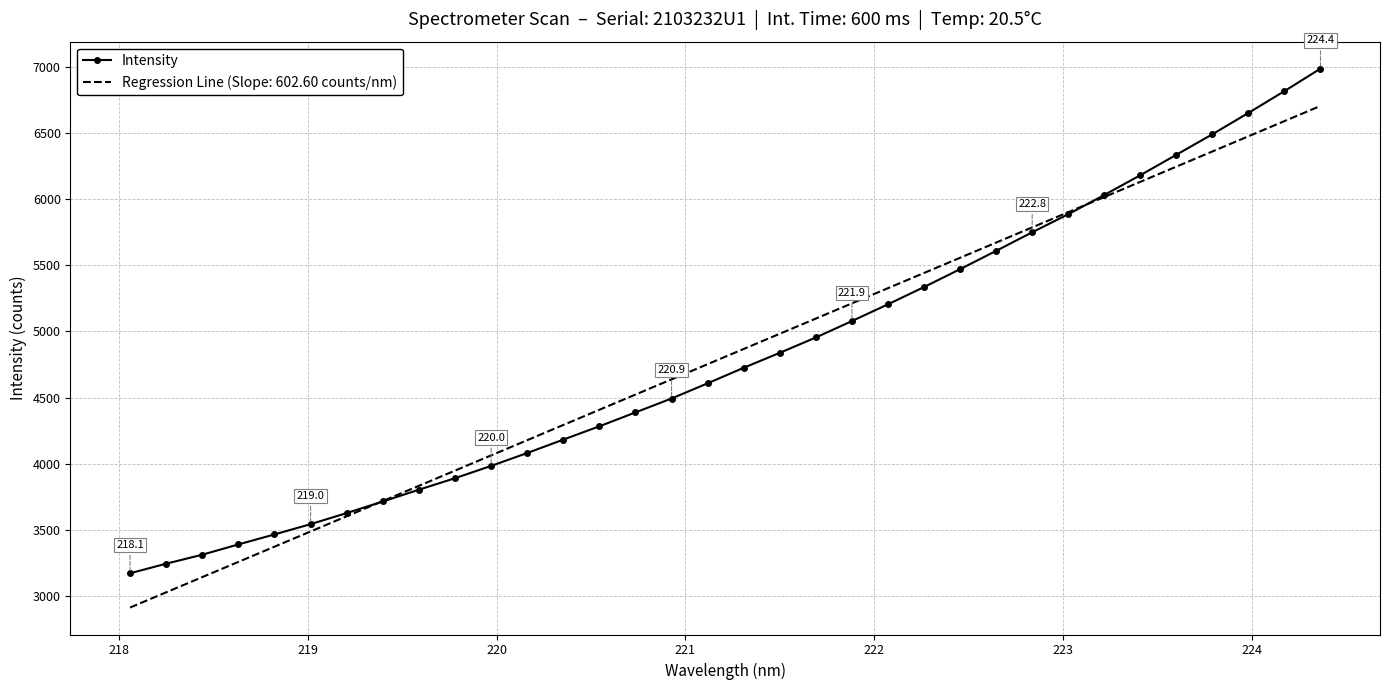

What is the minimum value for Regression Line (Slope: 602.60 counts/nm)?

2910.0